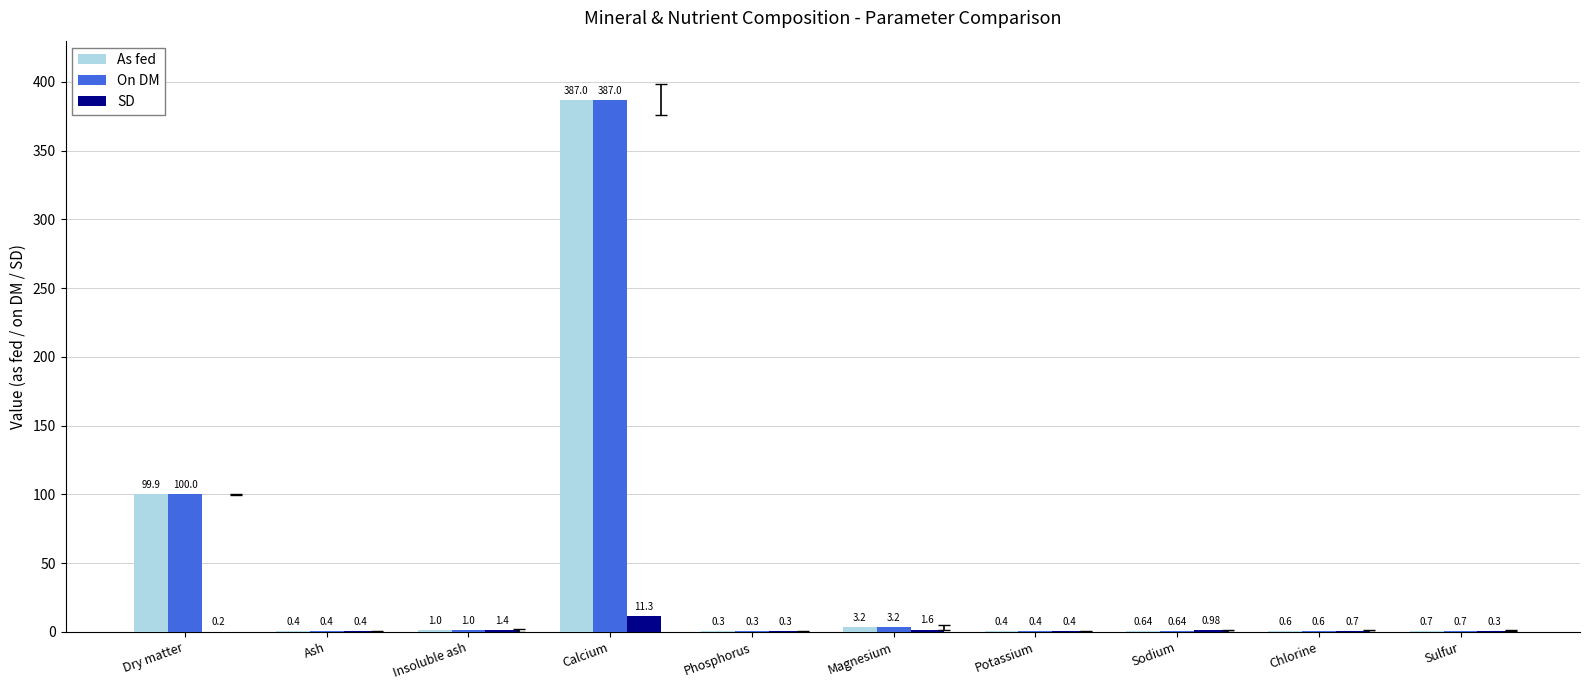

What is the sum of the SD values at Calcium and Chlorine?

12.0